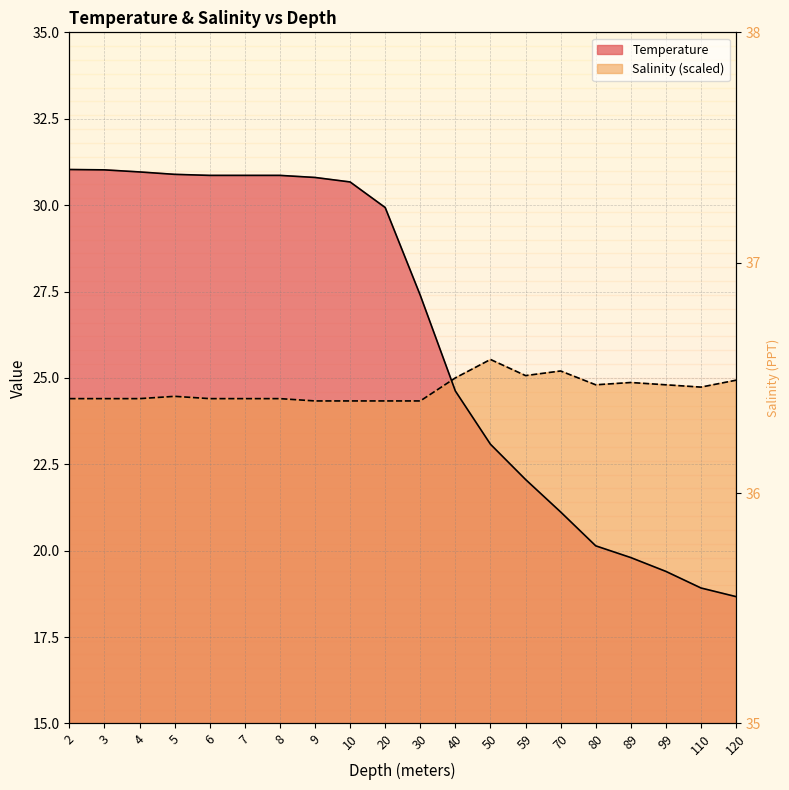

Which label corresponds to the largest value in the chart?

2